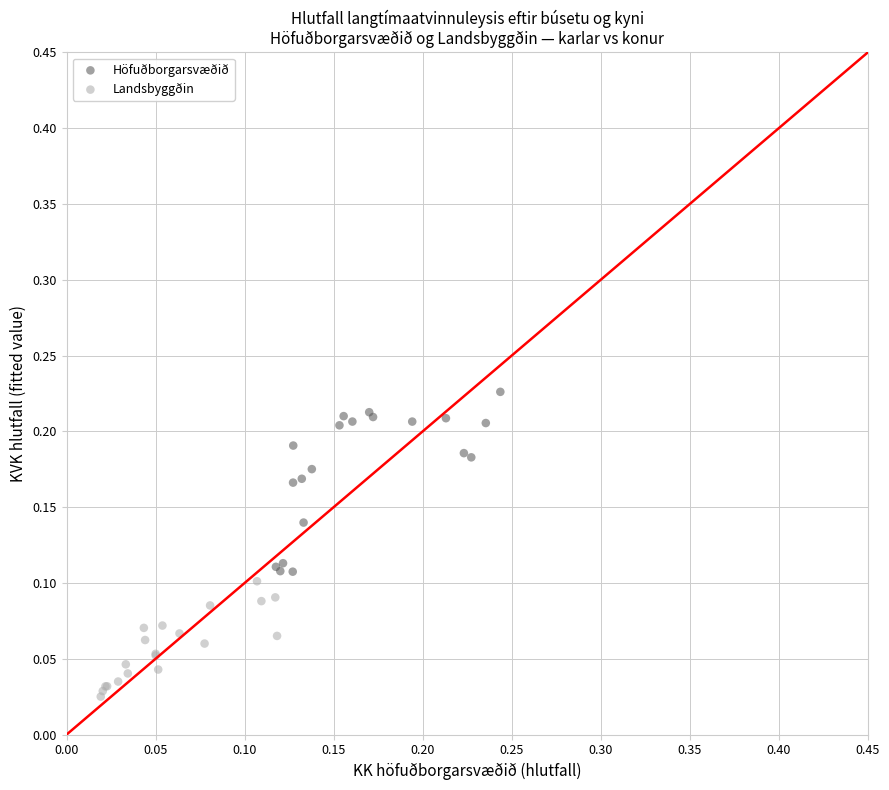

What are all the series names shown in the legend?

Höfuðborgarsvæðið, Landsbyggðin